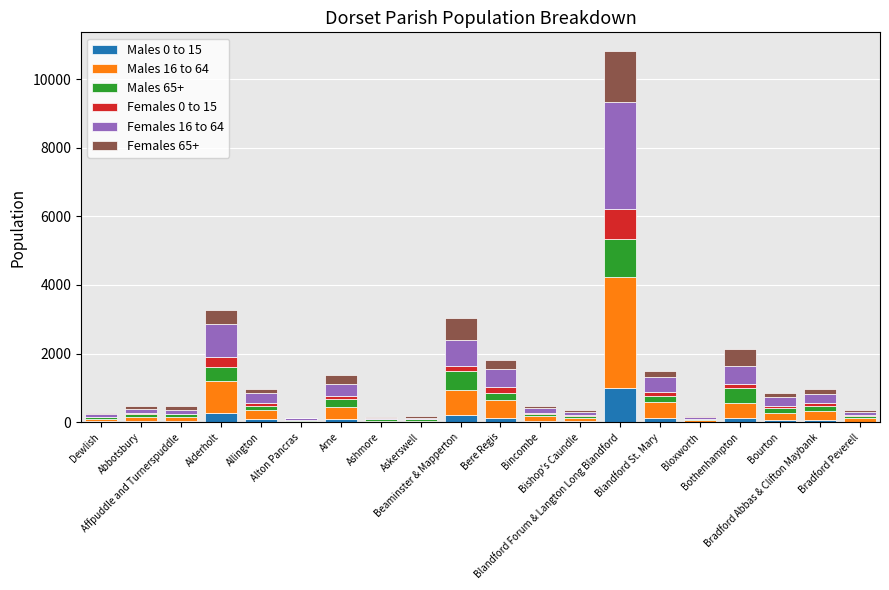

The value of Females 16 to 64 at Bere Regis is 533. True or false?

True